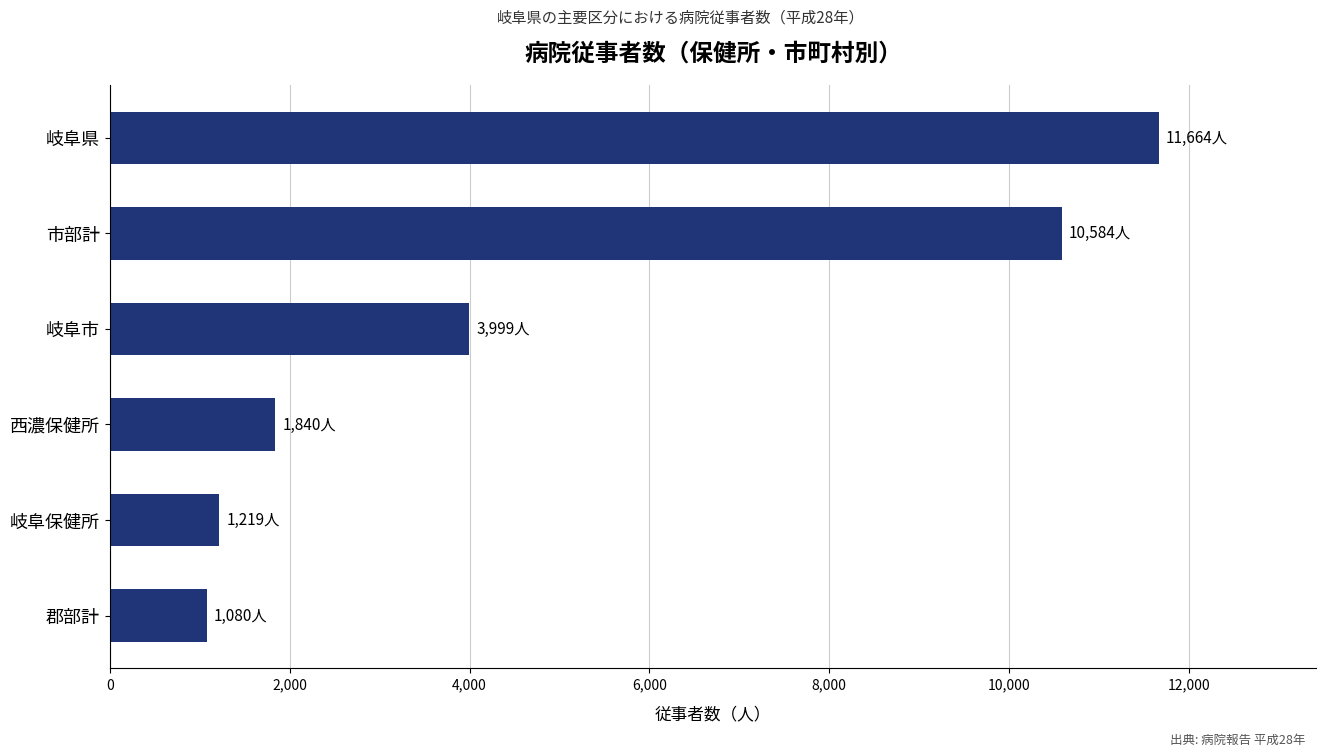

Does the chart contain stacked bars?

No